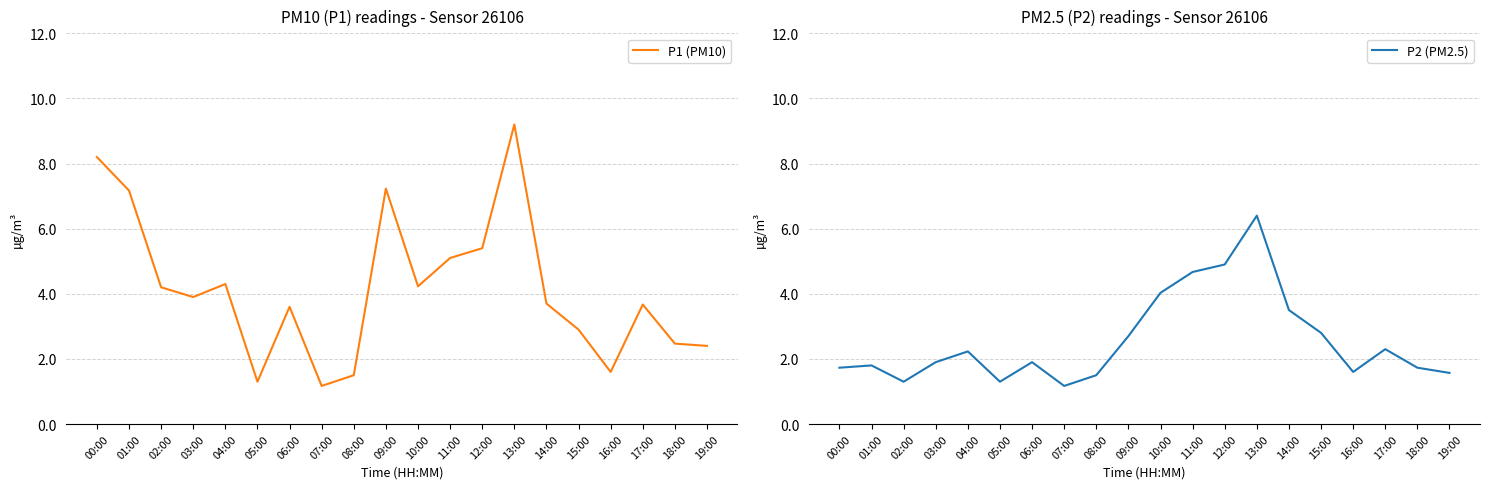

Where is P2 (PM2.5) nearest to the value 3?

15:00